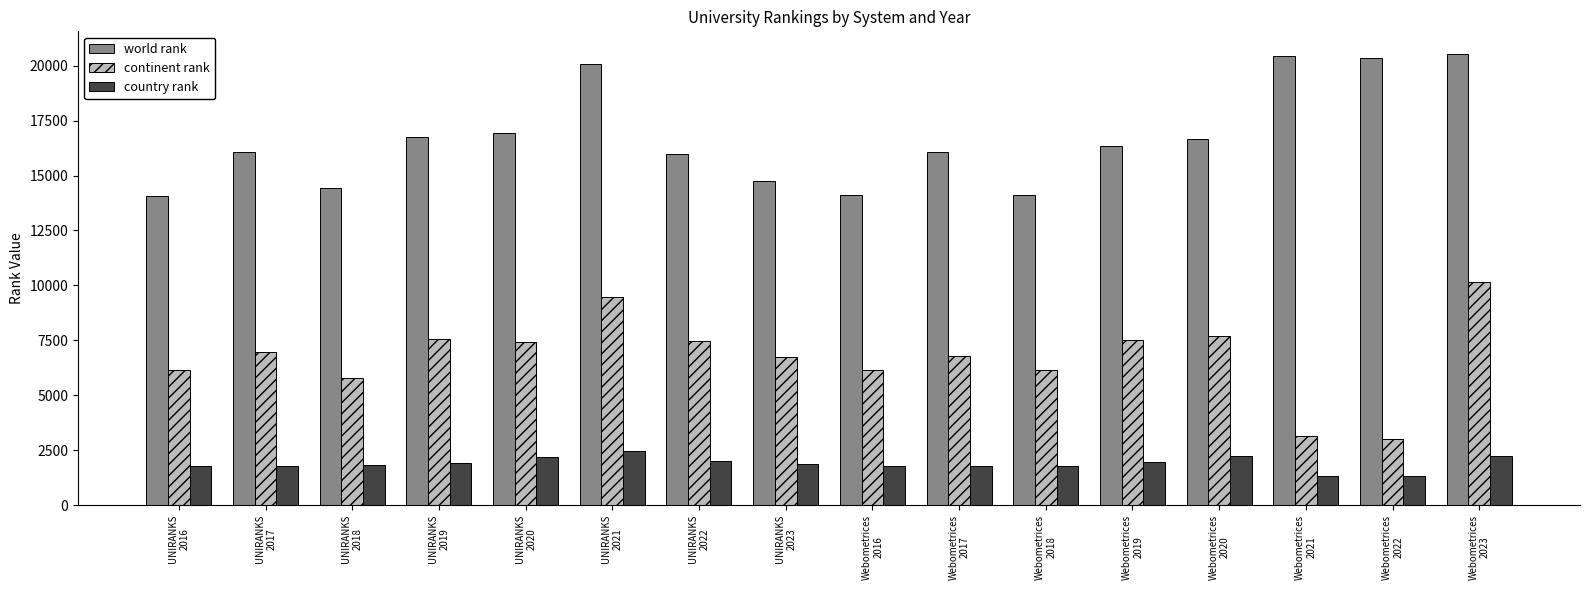

Which series has the largest total across all categories?

world rank